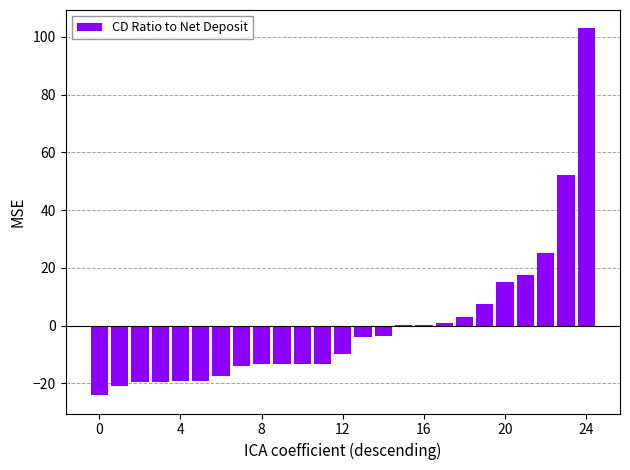

What is the greatest value displayed?

102.9